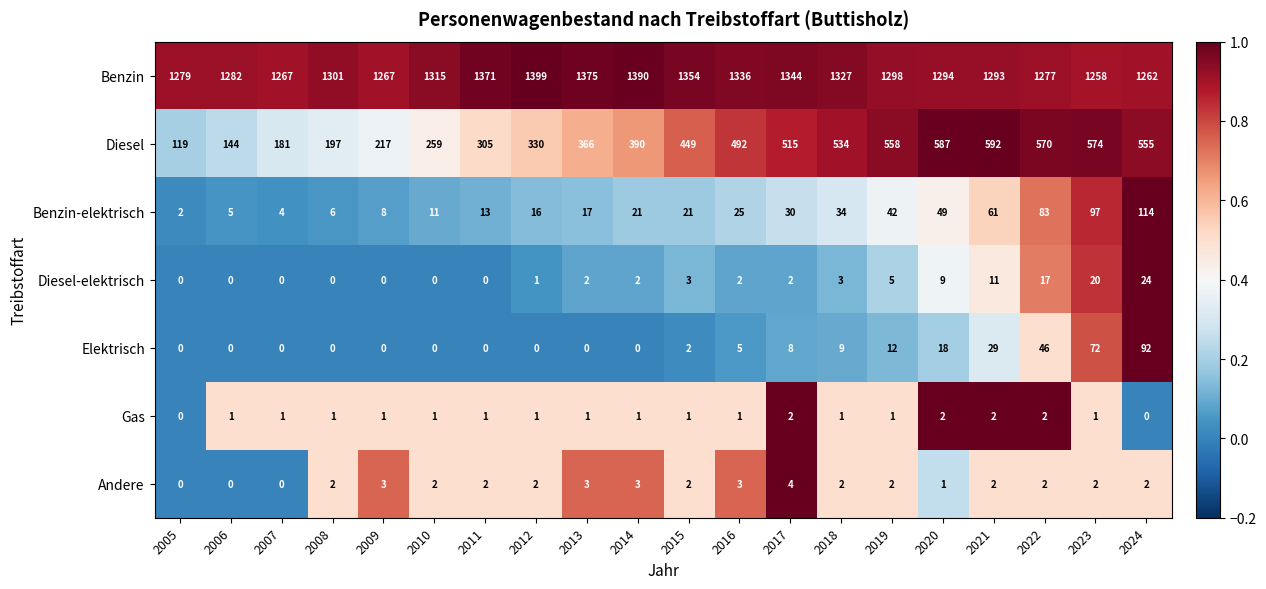

Between 2006 and 2017, which series saw the biggest shift?

Diesel